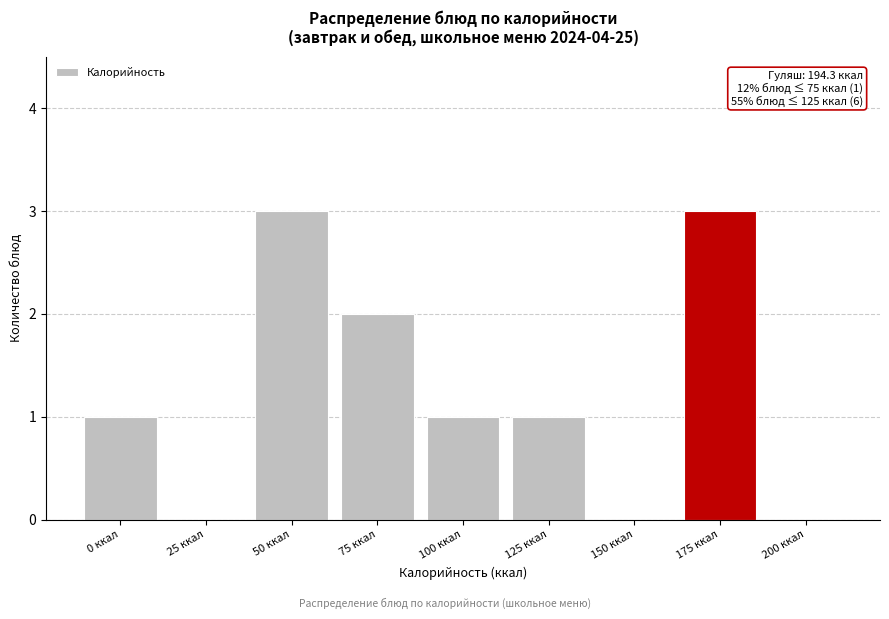

Reading left to right, extract all data points from this chart.

0 ккал=1	25 ккал=0	50 ккал=3	75 ккал=2	100 ккал=1	125 ккал=1	150 ккал=0	175 ккал=3	200 ккал=0